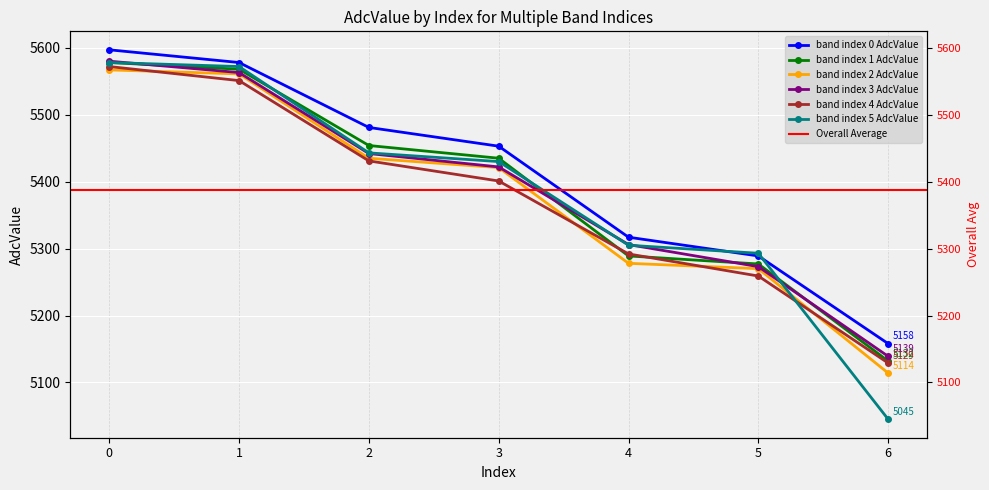

Reading right to left, extract all data points from this chart.

band index 0 AdcValue: 5158	5289	5317	5453	5481	5578	5597
band index 1 AdcValue: 5132	5277	5289	5435	5454	5568	5578
band index 2 AdcValue: 5114	5270	5278	5421	5435	5561	5567
band index 3 AdcValue: 5139	5273	5306	5422	5442	5563	5580
band index 4 AdcValue: 5129	5259	5292	5401	5431	5551	5572
band index 5 AdcValue: 5045	5293	5305	5430	5443	5572	5578